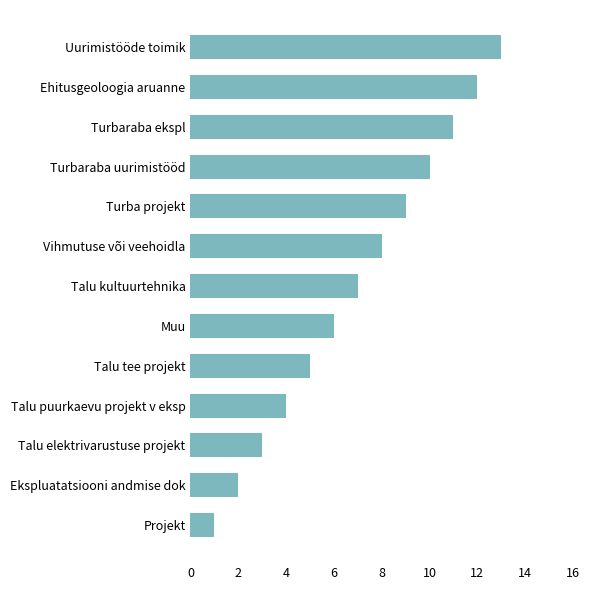

The value at Talu elektrivarustuse projekt is 3. True or false?

True